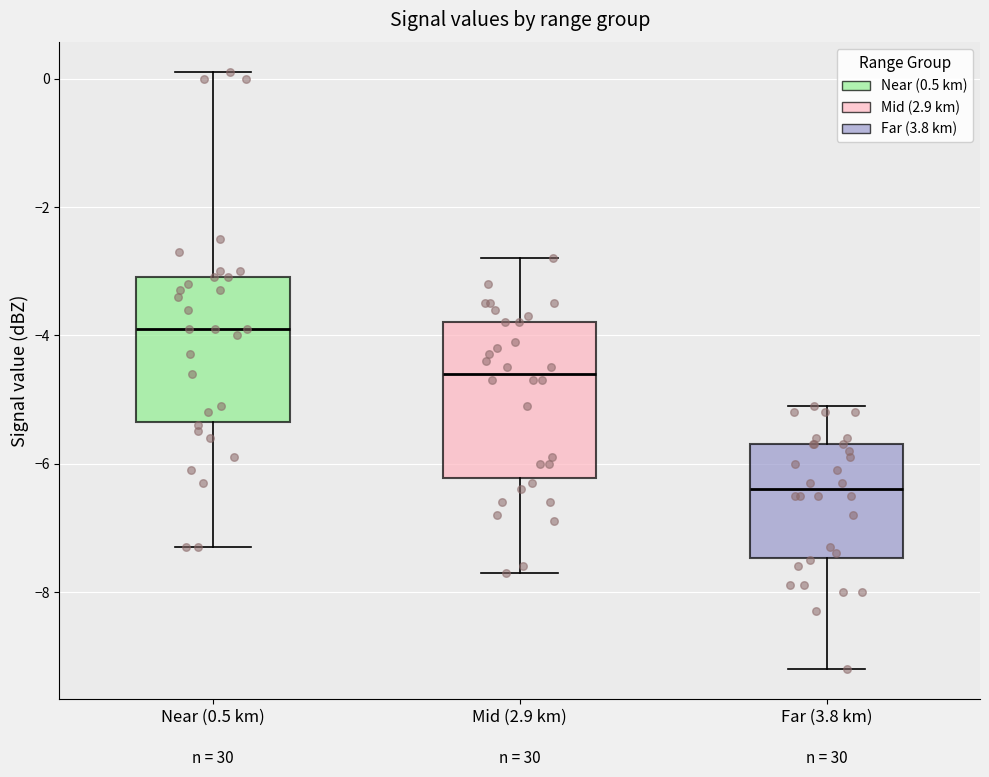

Reading left to right, transcribe this box plot: for each box, give where its median line is, the range the box spans, and where its two whiskers end, as read against the y-axis. The values are not printed on the chart, so give them approximately, as read against the axis.

Near (0.5 km): median -3.8, box -5.4 to -3.0, whiskers -7.2 to 0.2
Mid (2.9 km): median -4.6, box -6.2 to -3.8, whiskers -7.6 to -2.8
Far (3.8 km): median -6.4, box -7.4 to -5.6, whiskers -9.2 to -5.0